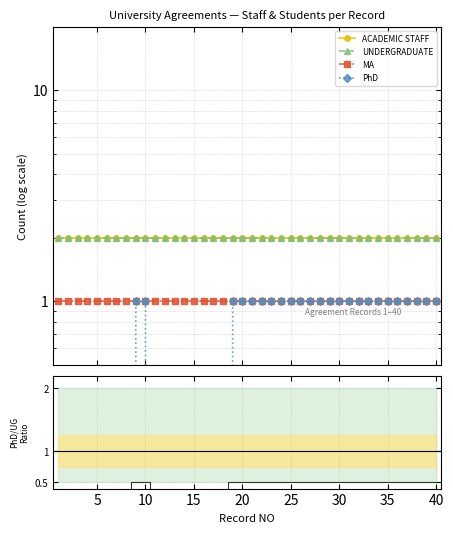

Which series changed the most between 10 and 25?

PhD